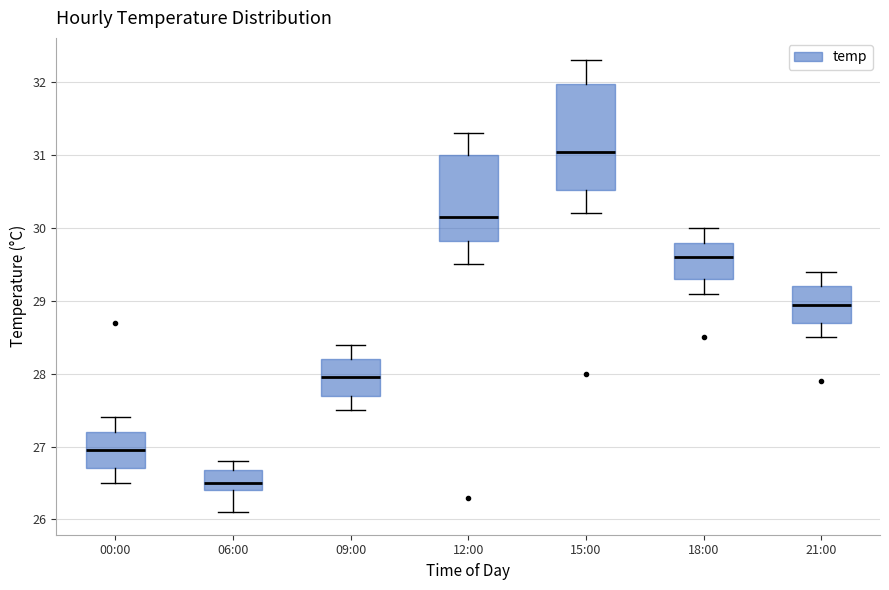

Which box is the tallest, from its lower edge to its upper edge?

15:00